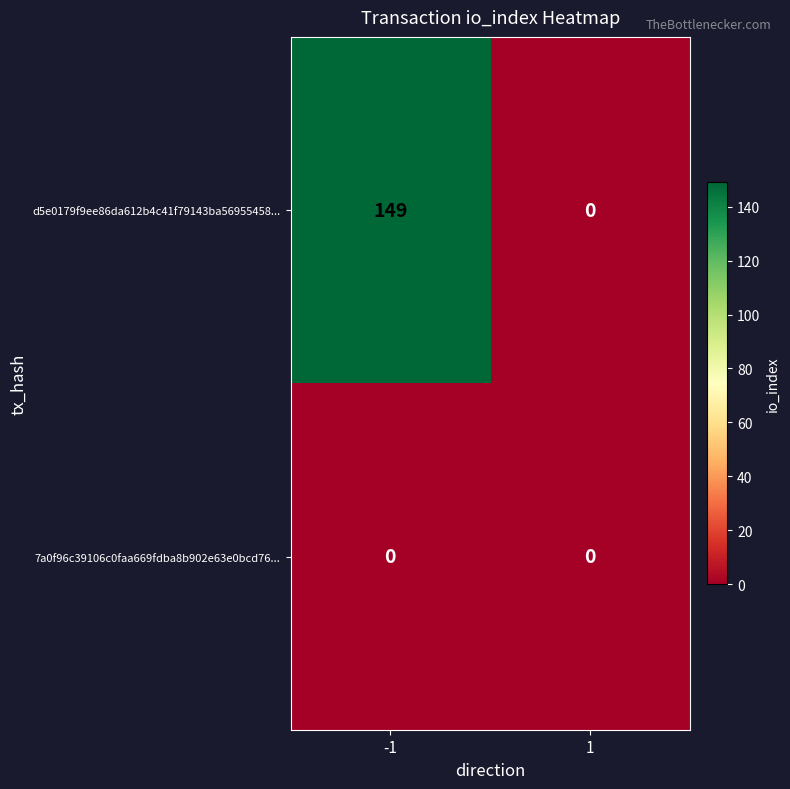

The value of 7a0f96c39106c0faa669fdba8b902e63e0bcd76... at -1 is 0. True or false?

True